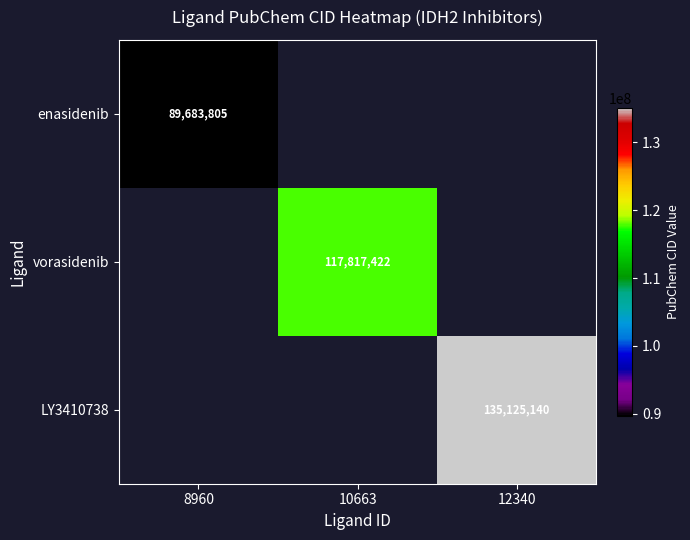

Is it true that LY3410738 equals 216106799 at 12340?

False